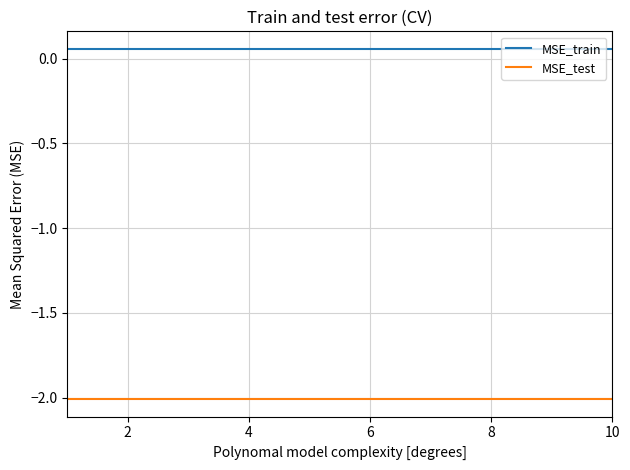

True or false: MSE_train and MSE_test intersect in this chart.

False